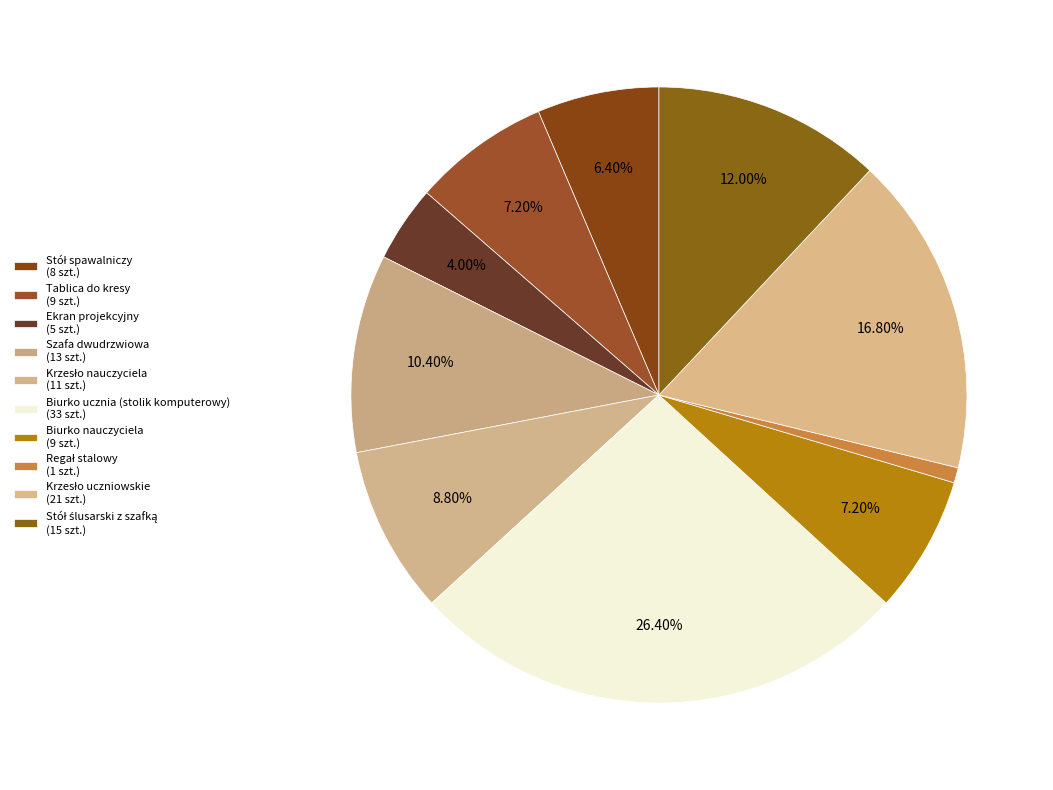

How many slices are in this pie chart?

10